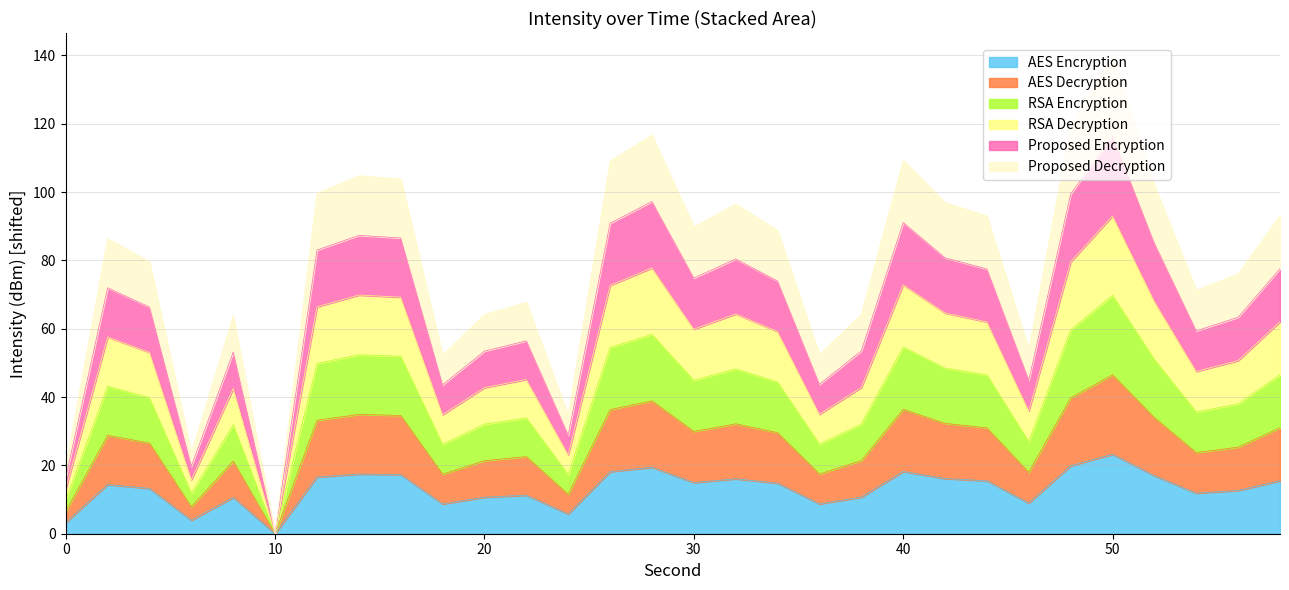

True or false: RSA Encryption has a value of 17.3 at 24.

True